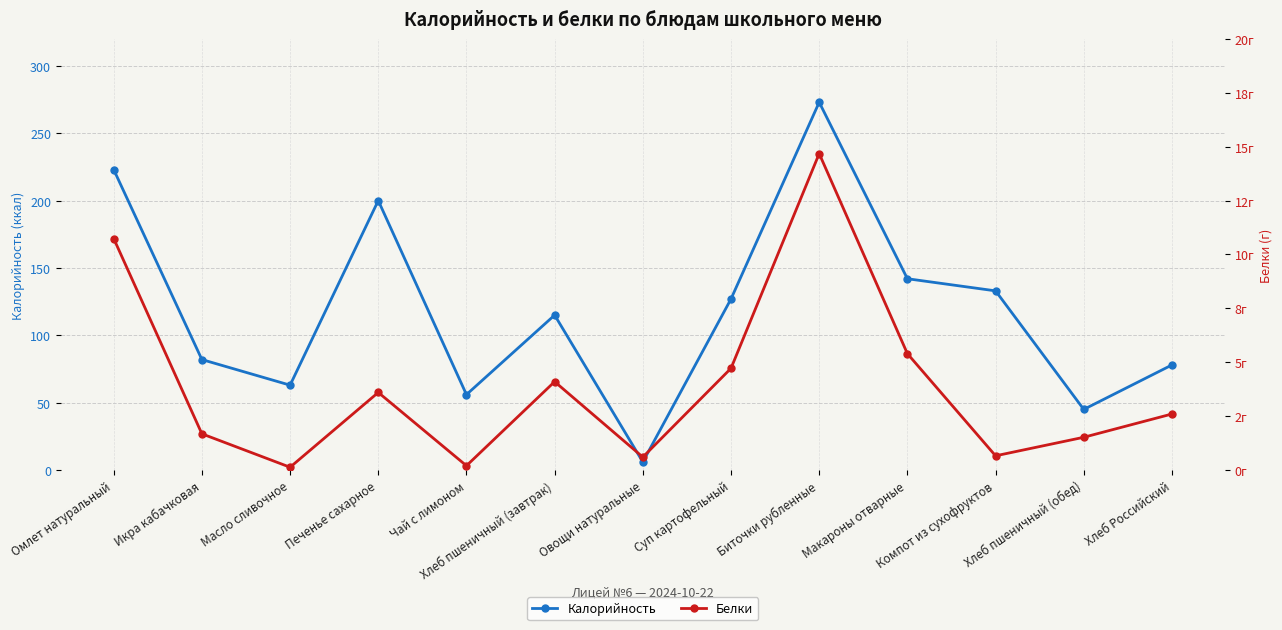

The value of Калорийность at Чай с лимоном is 56.0. True or false?

True